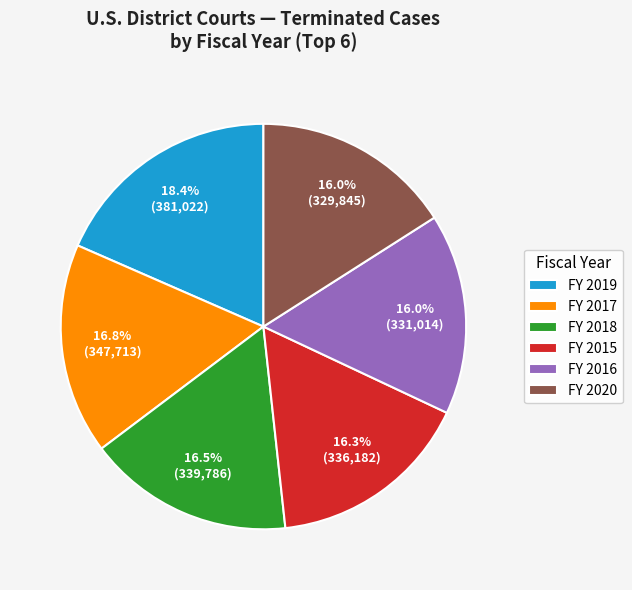

Does any single category account for the majority?

No